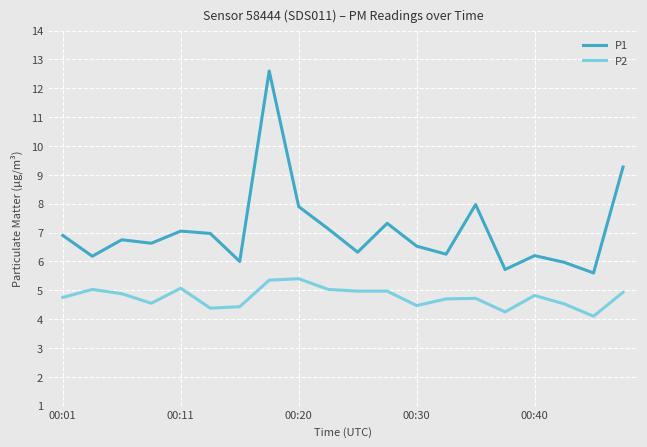

Which series has the largest total across all categories?

P1